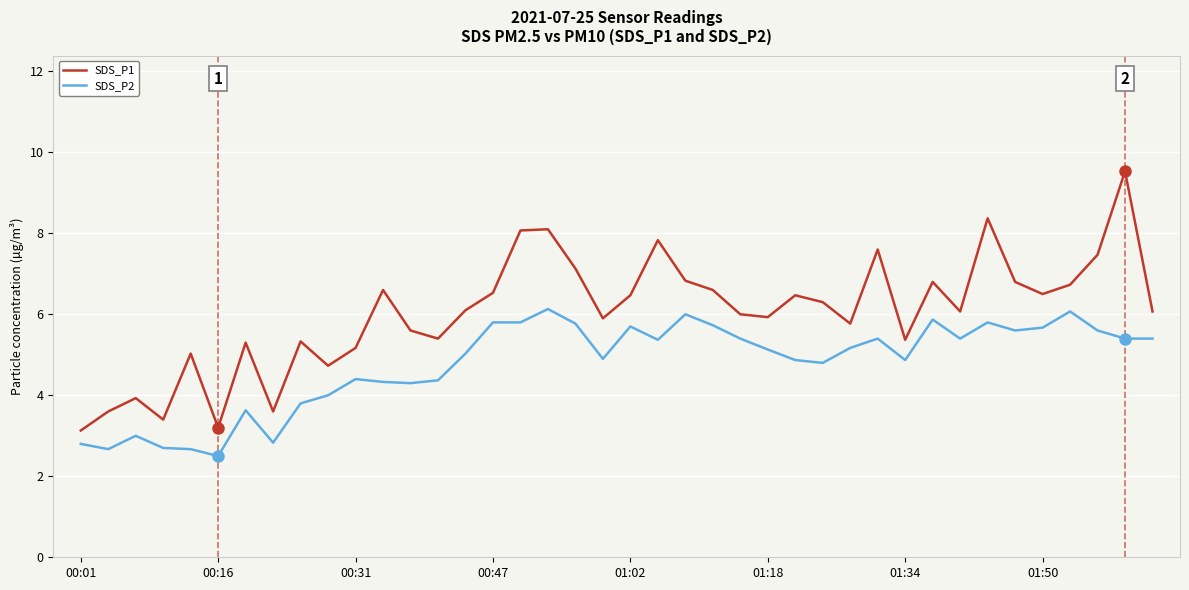

Rank the series by their average value, from lowest to highest.

SDS_P2, SDS_P1